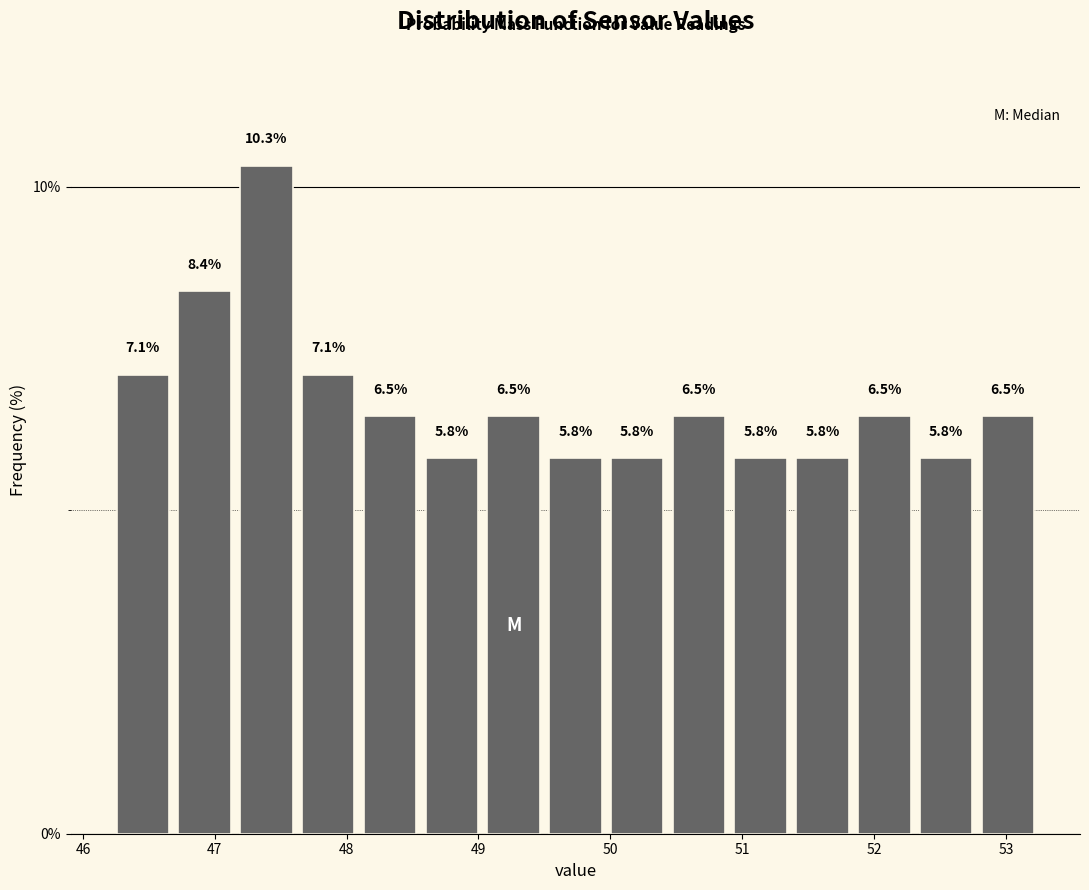

Reading left to right, transcribe this chart: for each bar, give the range it covers on the x-axis and its height. The bar edges are not printed on the chart, so give them approximately, as read against the axis.

46.2 to 46.7: 7.1
46.7 to 47.2: 8.4
47.2 to 47.6: 10.3
47.6 to 48.1: 7.1
48.1 to 48.6: 6.5
48.6 to 49.0: 5.8
49.0 to 49.5: 6.5
49.5 to 50.0: 5.8
50.0 to 50.4: 5.8
50.4 to 50.9: 6.5
50.9 to 51.4: 5.8
51.4 to 51.8: 5.8
51.8 to 52.3: 6.5
52.3 to 52.8: 5.8
52.8 to 53.3: 6.5